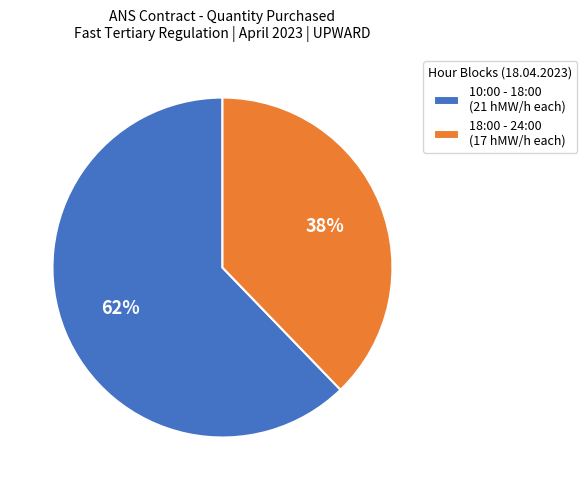

Which slice is the largest?

10:00 - 18:00 (21 hMW/h each)